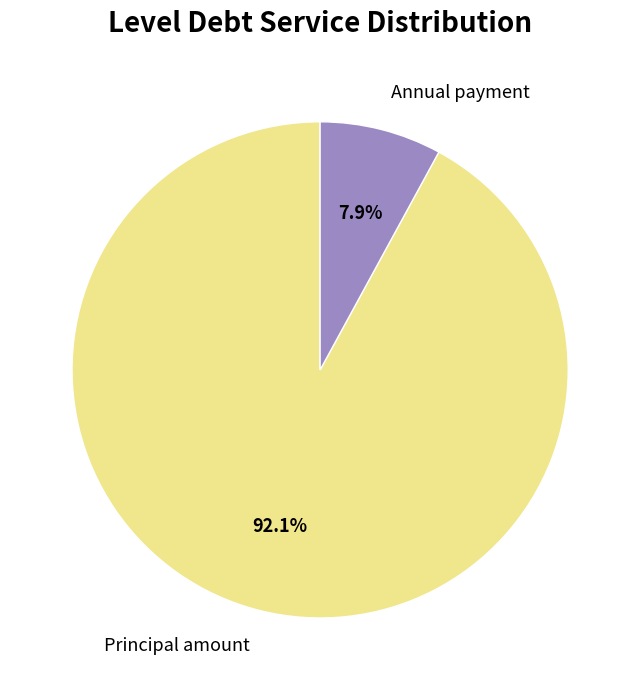

Is there a majority slice in this chart?

Yes